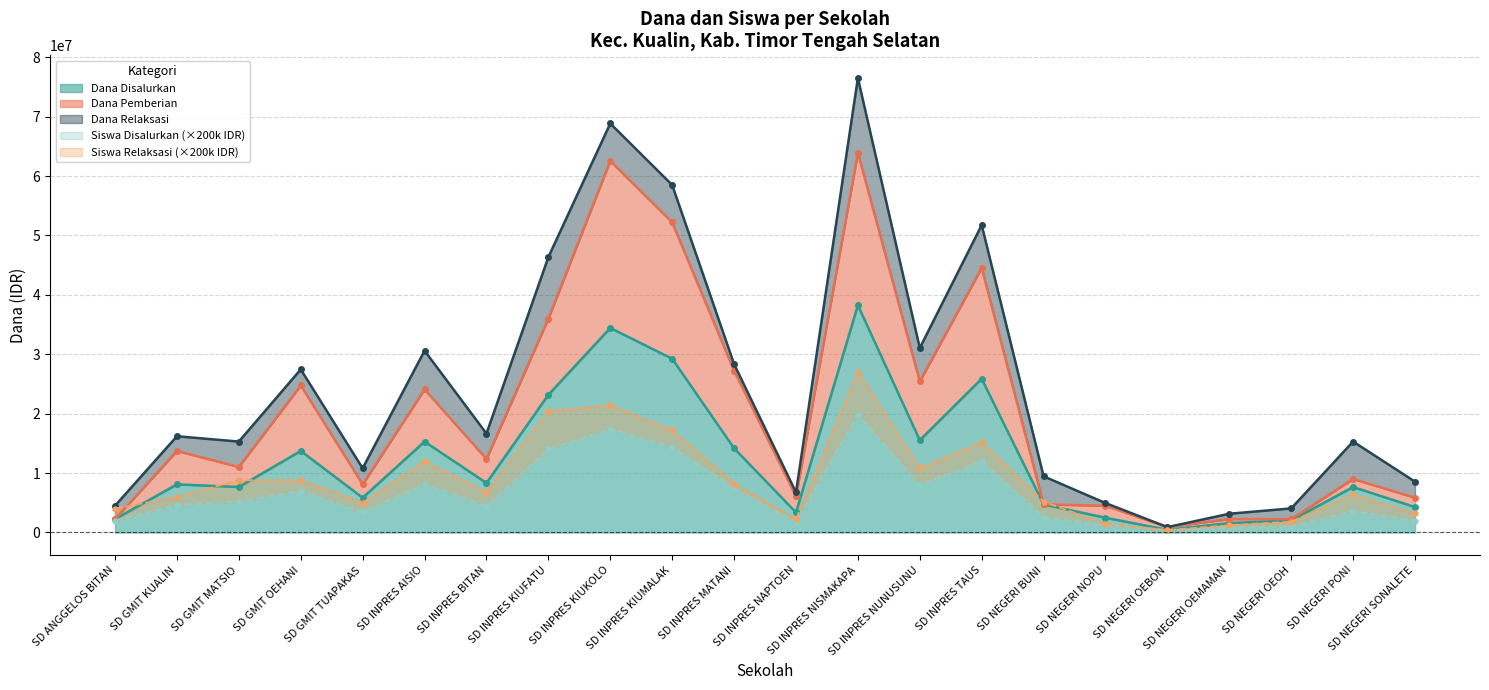

Does the chart display data point markers on the line(s)?

Yes